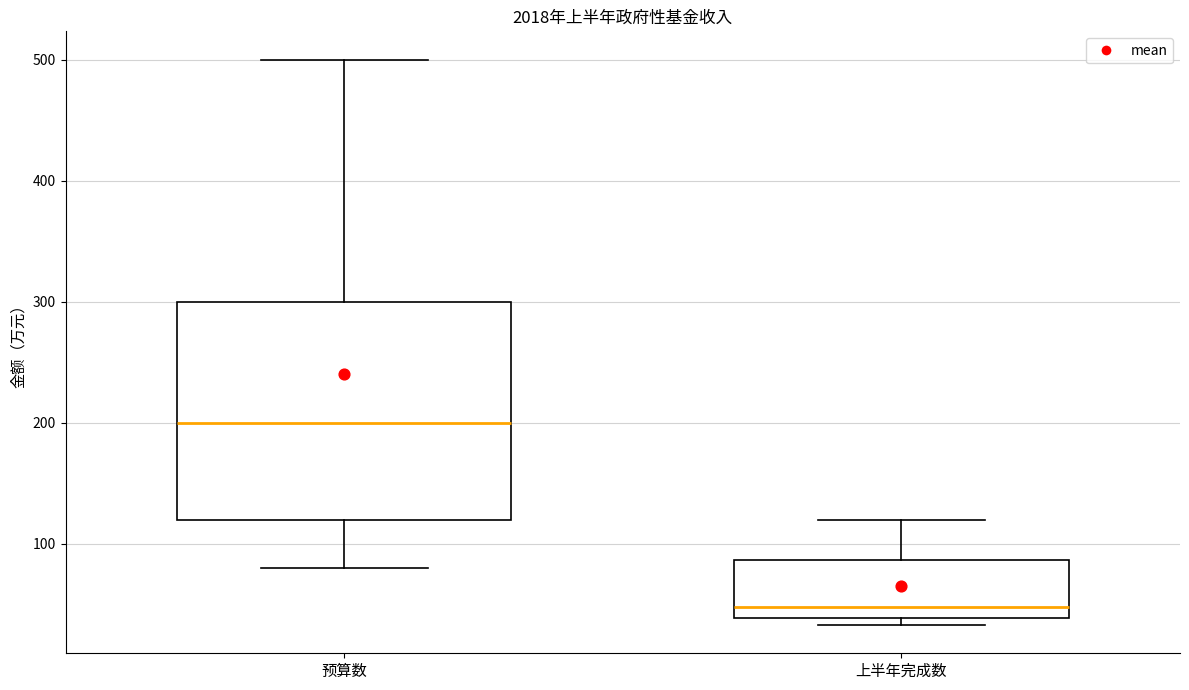

Which box's median line is the lowest?

上半年完成数